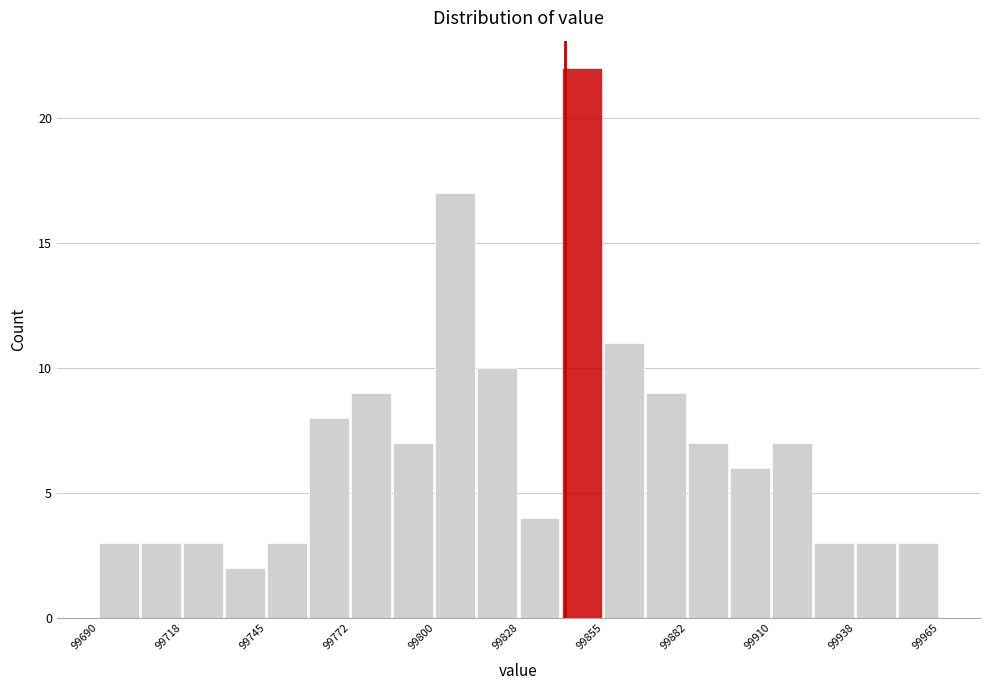

Read against the x-axis, roughly where is the centre of the tallest bar?

99850